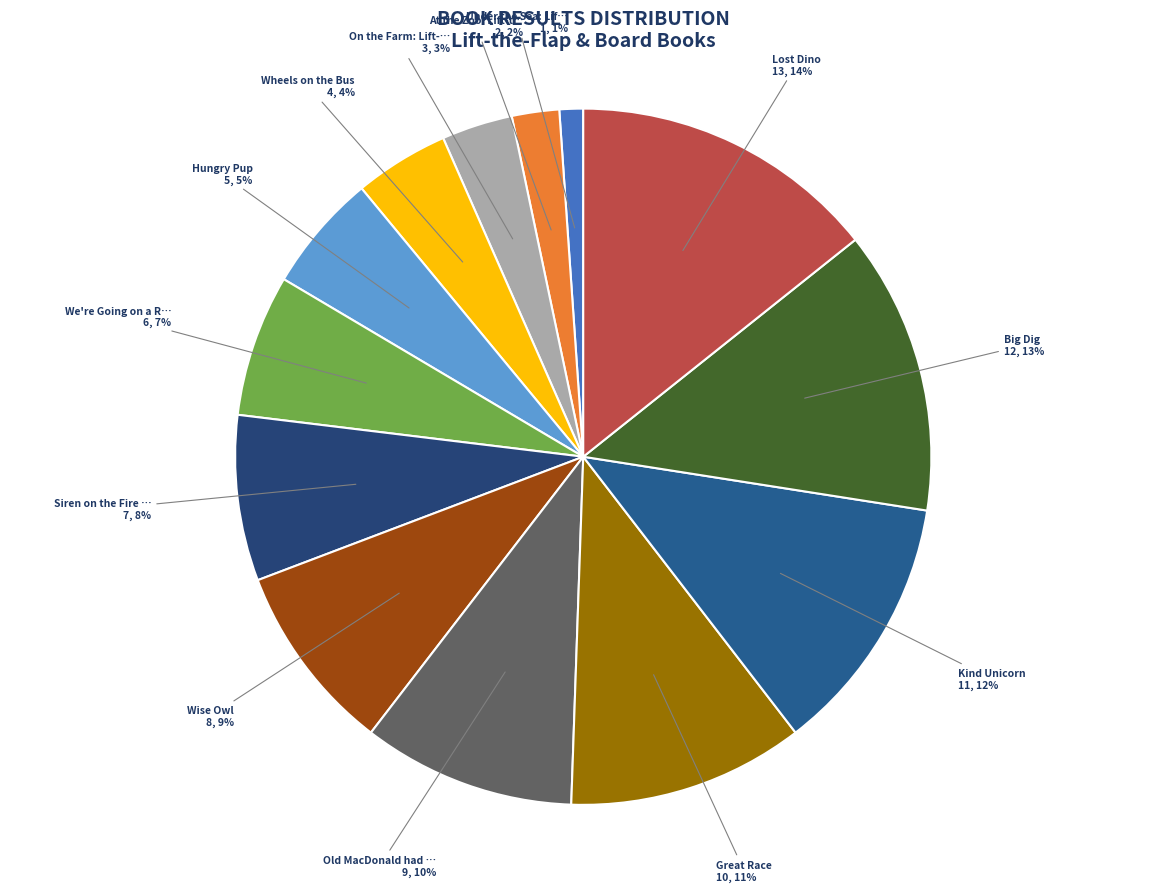

How many slices are in this pie chart?

13